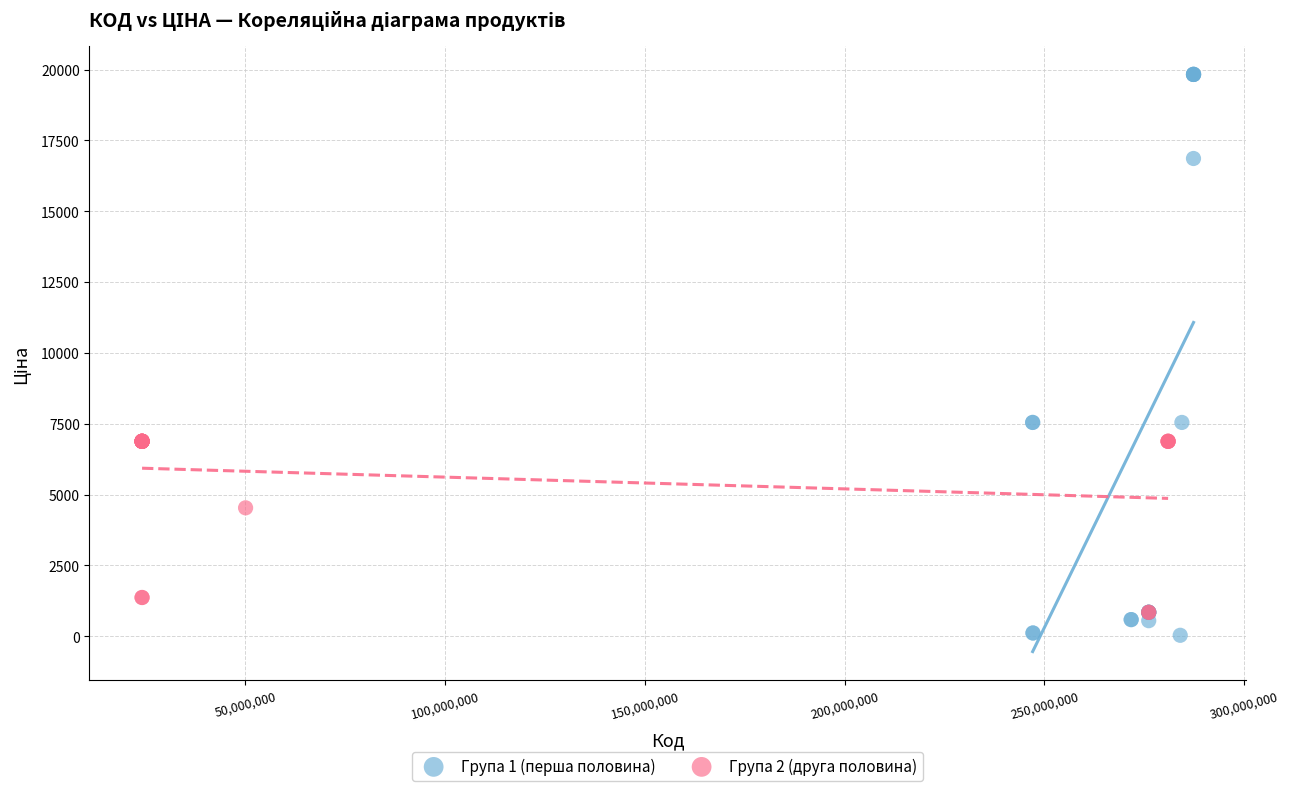

Which series has the largest Y range (max minus min)?

Група 1 (перша половина)